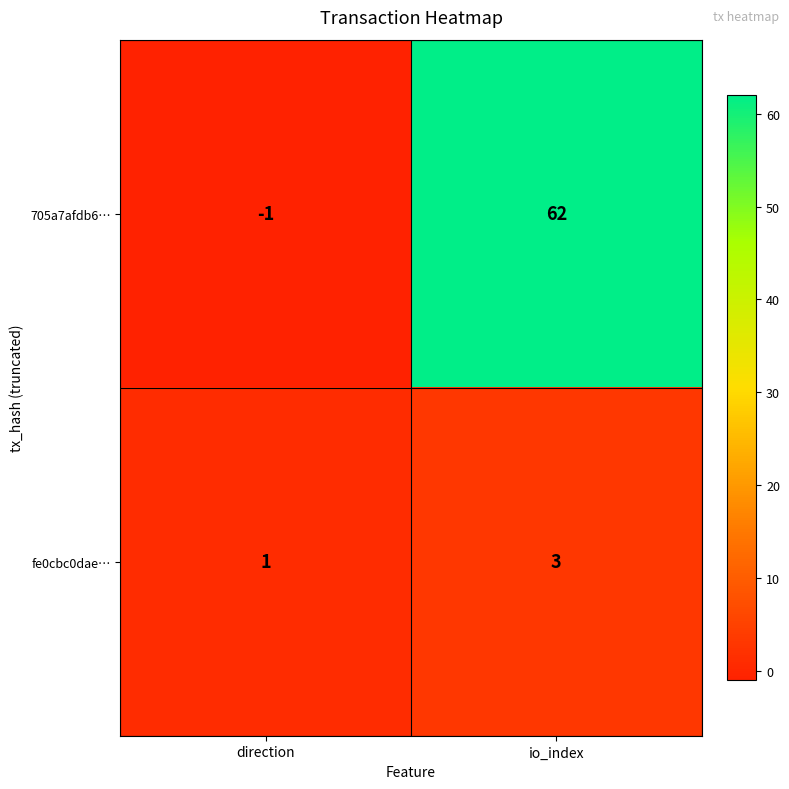

Is it true that fe0cbc0dae… equals 3 at io_index?

True